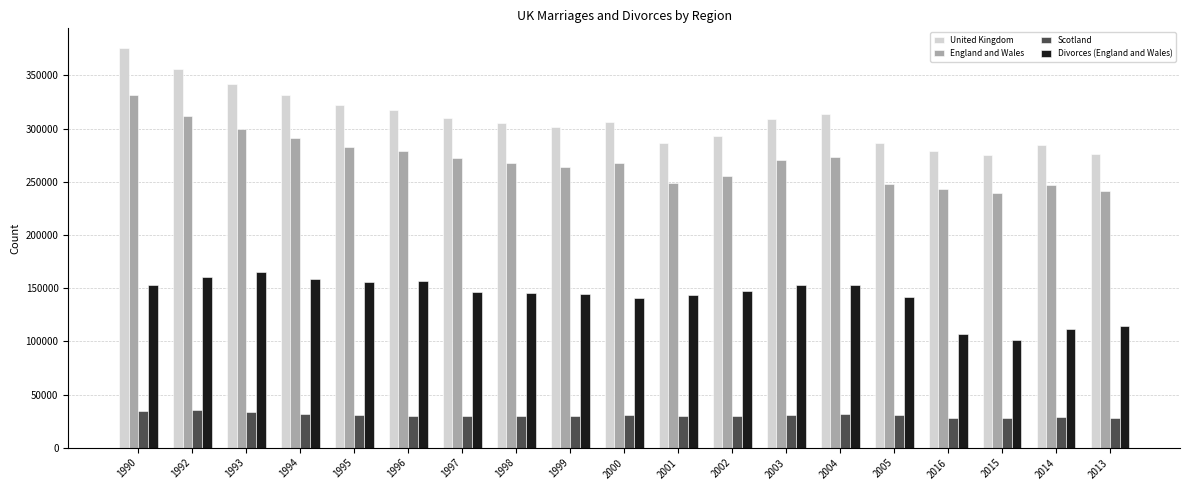

How many bars are there in each group?

4